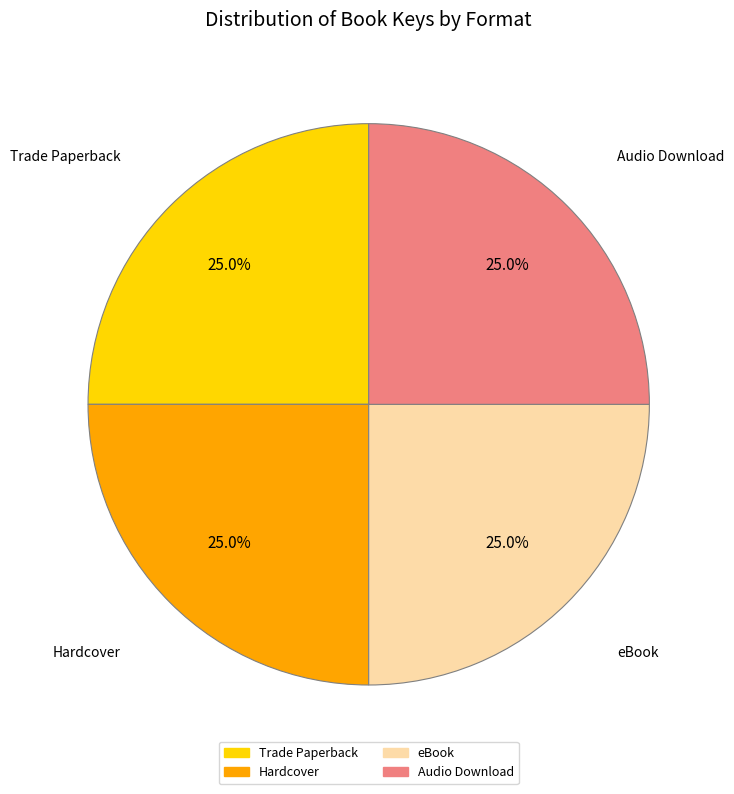

Does any single category account for the majority?

No